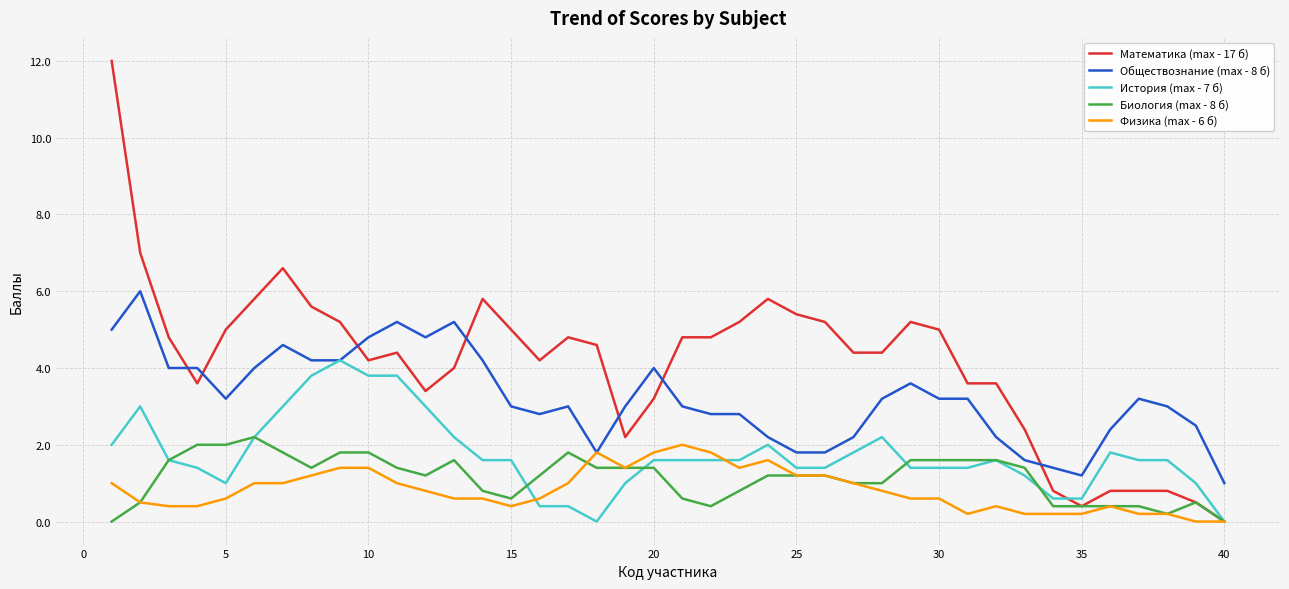

Which series has the largest total across all categories?

Математика (max - 17 б)